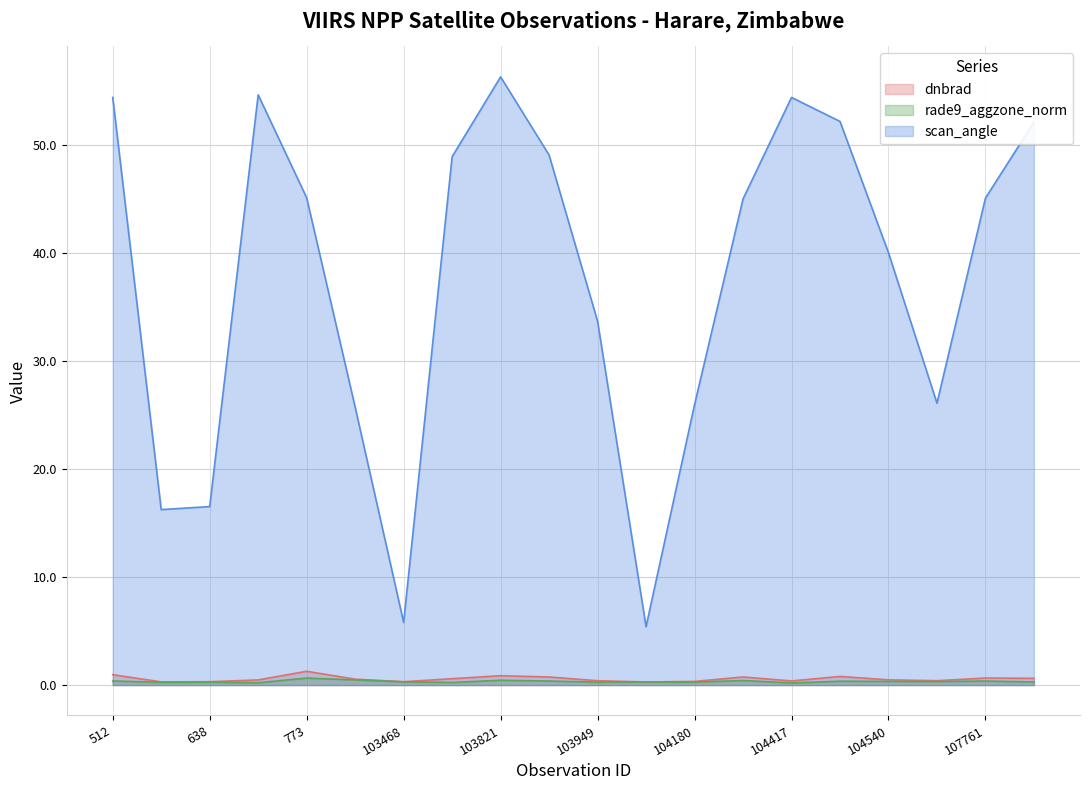

True or false: rade9_aggzone_norm has more than 2 interior local peaks.

True